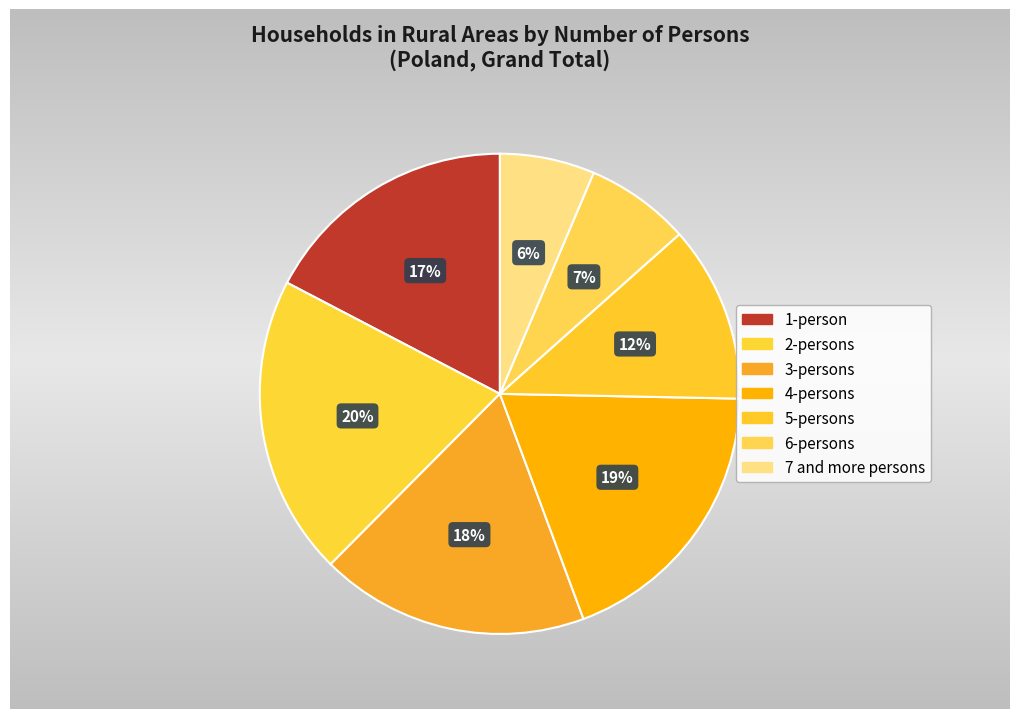

Rank the categories by value from lowest to highest.

7 and more persons, 6-persons, 5-persons, 1-person, 3-persons, 4-persons, 2-persons